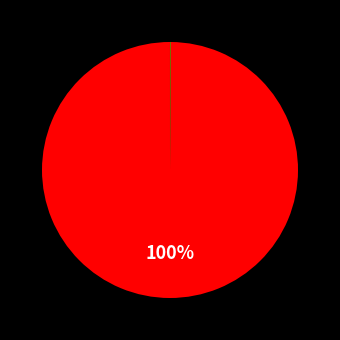

How many slices are in this pie chart?

4